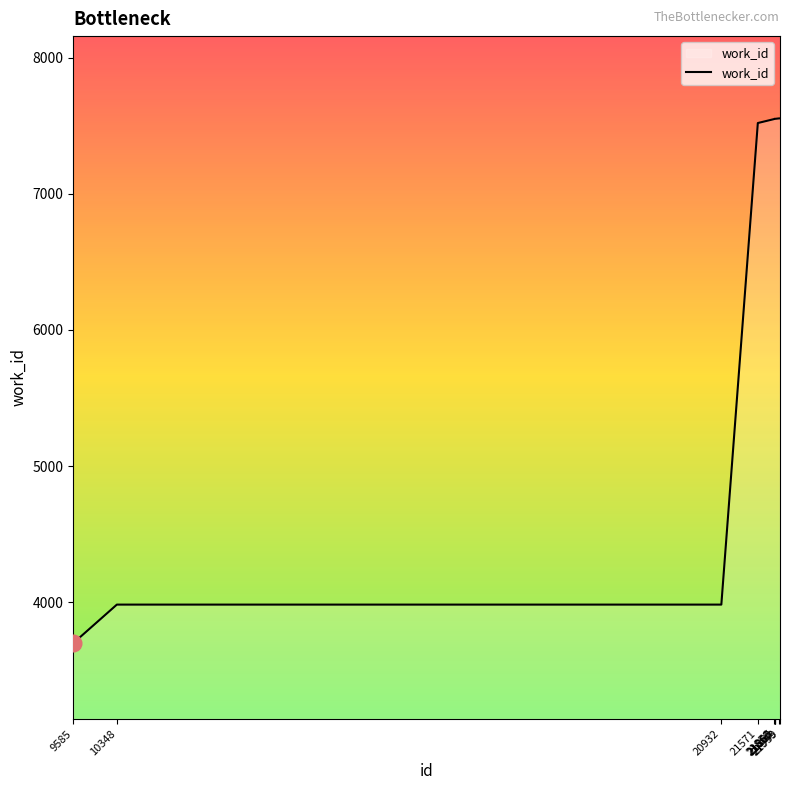

What is the sum of the values at 20932 and 9585?

7683